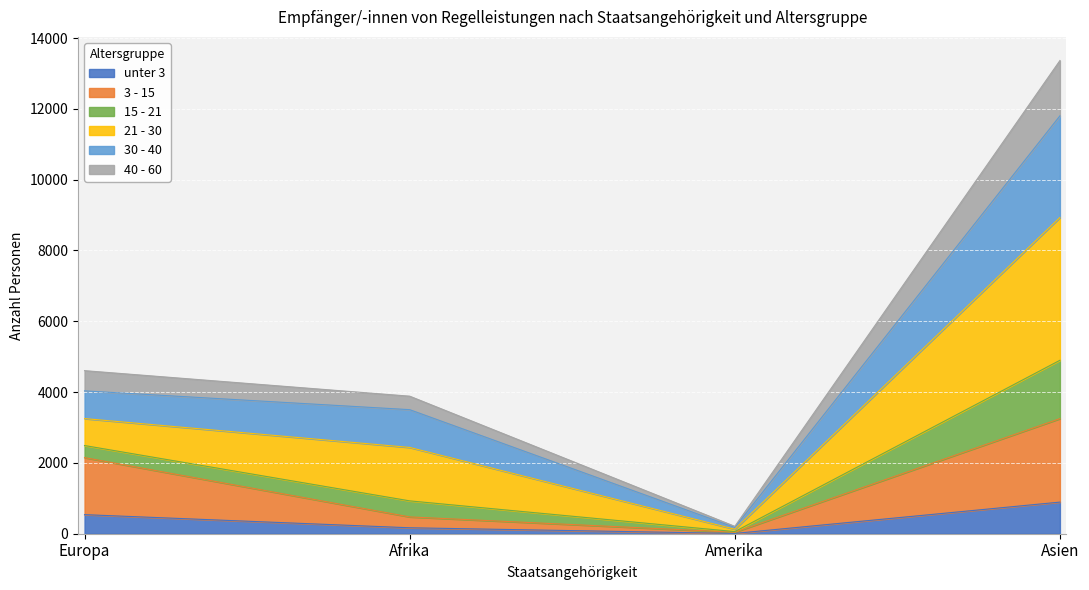

What position from the left is Afrika?

2